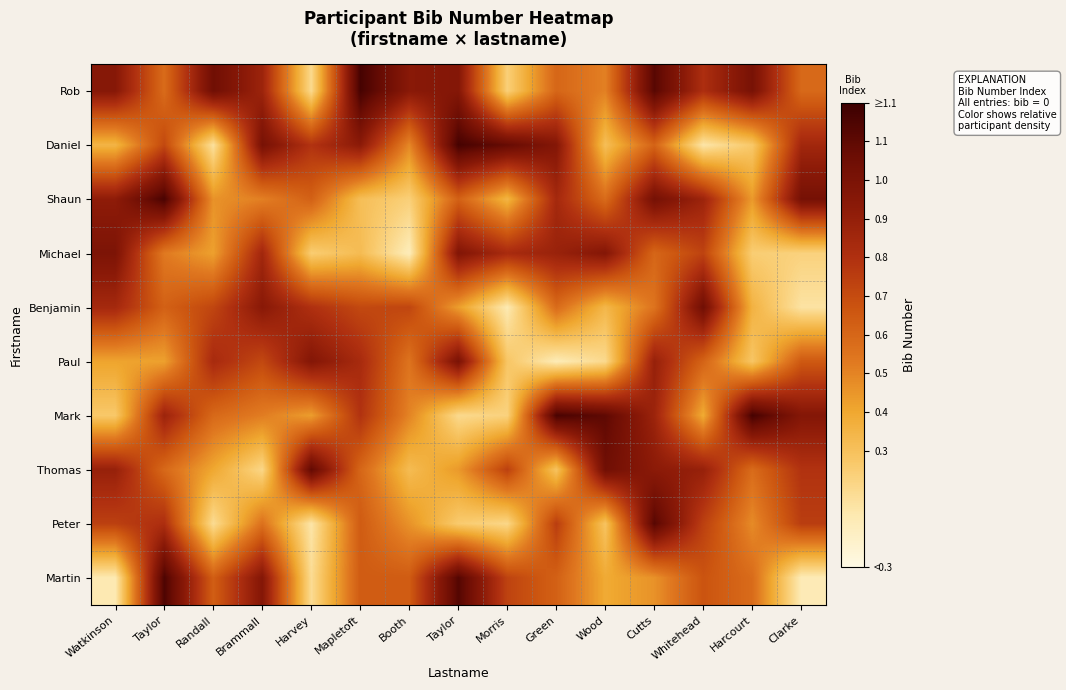

What is the smallest value displayed?

0.1